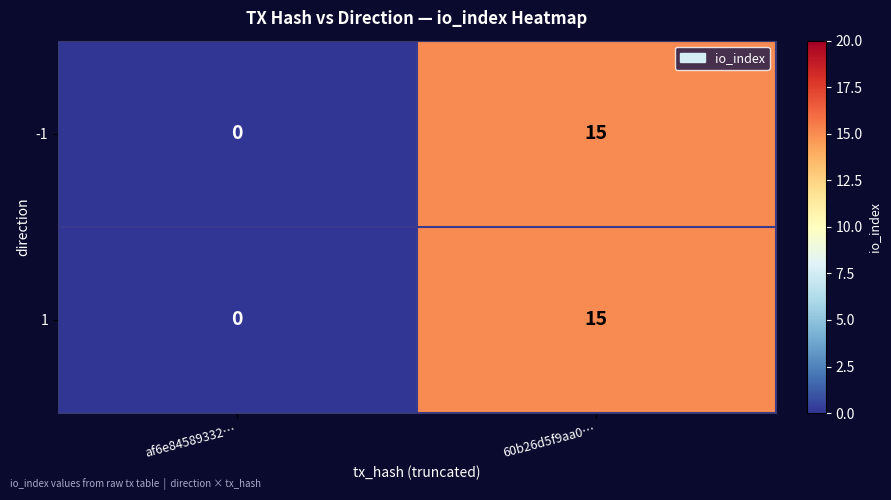

How many data points does each series have?

2